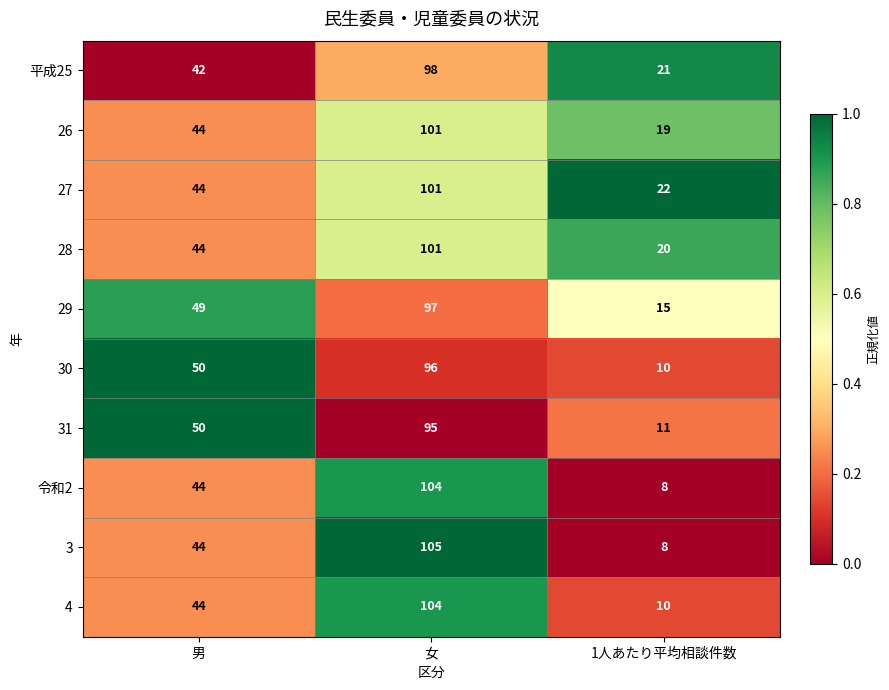

How many series are shown in this chart?

10